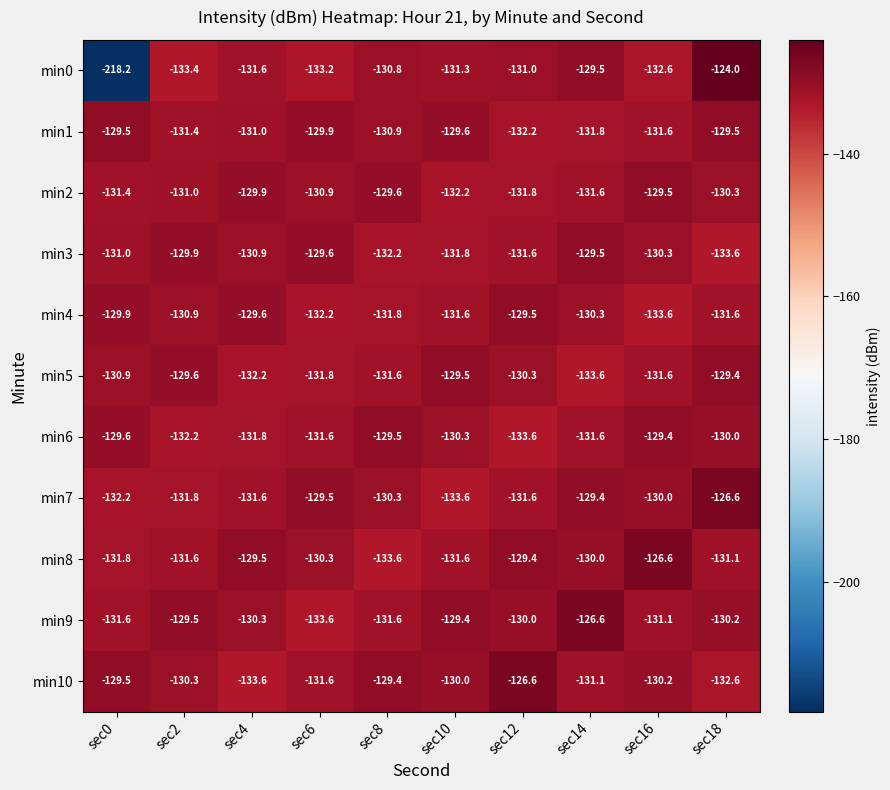

Which series has the largest total across all categories?

min9